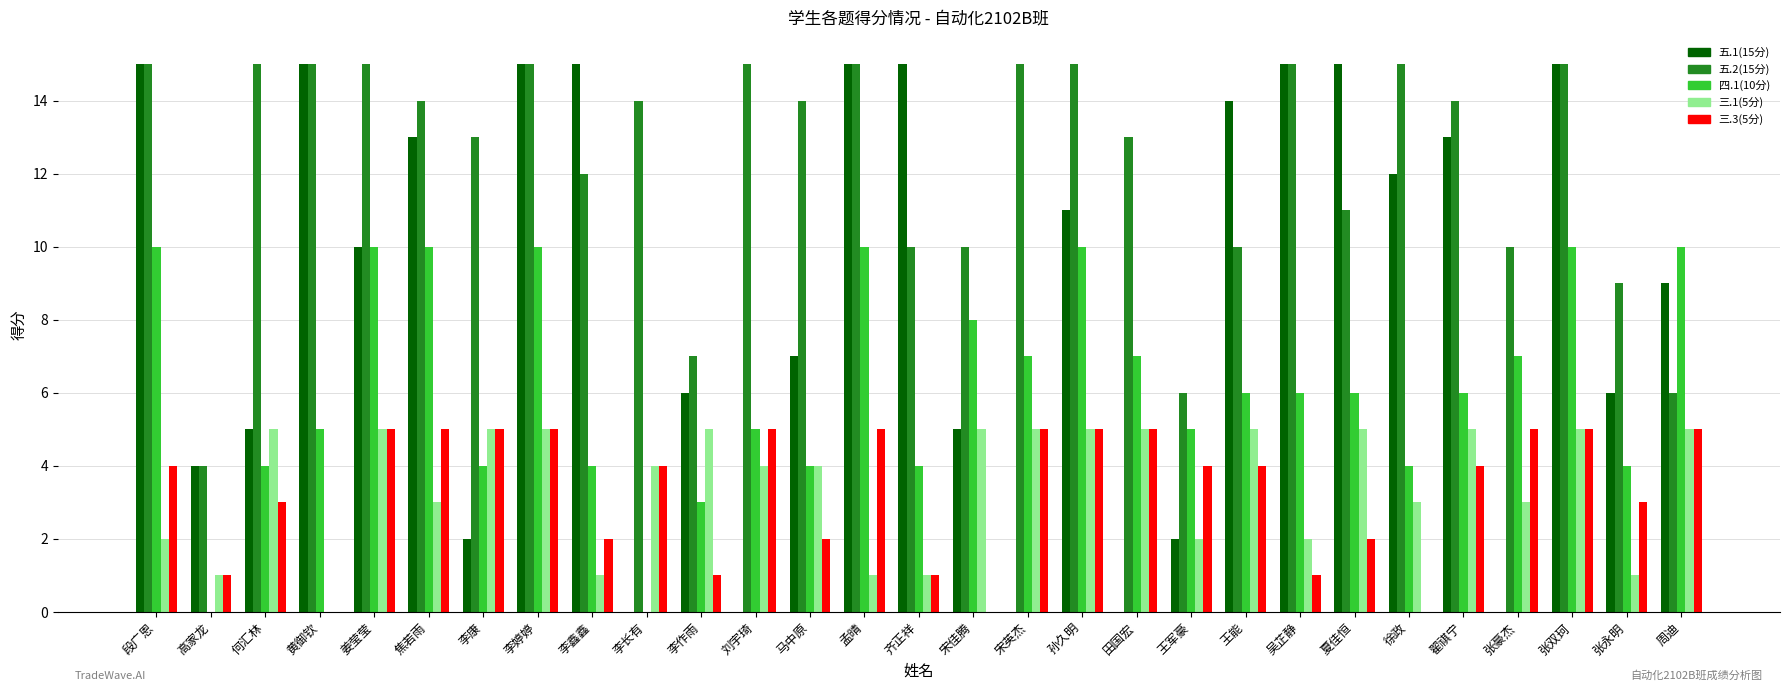

Read the 三.3(5分) value at 姜莹莹.

5